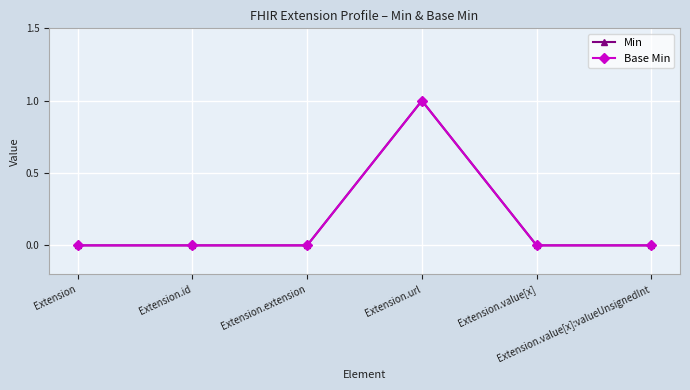

Does the chart have visible grid lines?

Yes